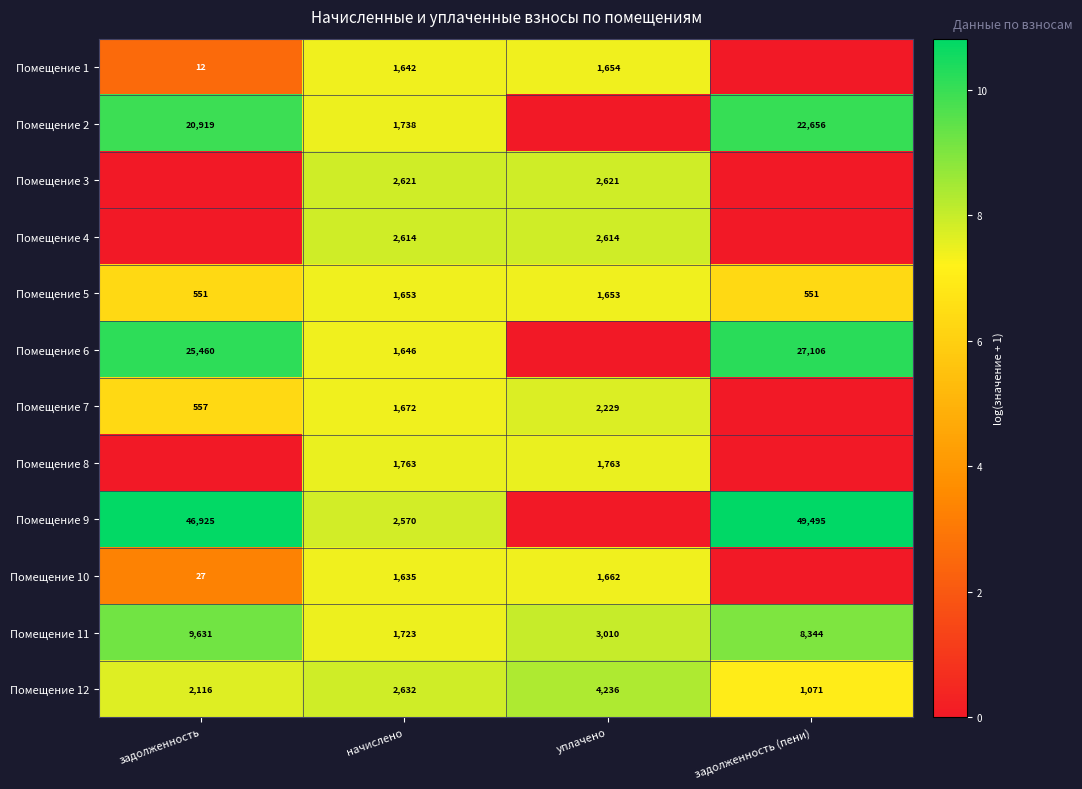

What is the maximum value shown in the chart?

10.8